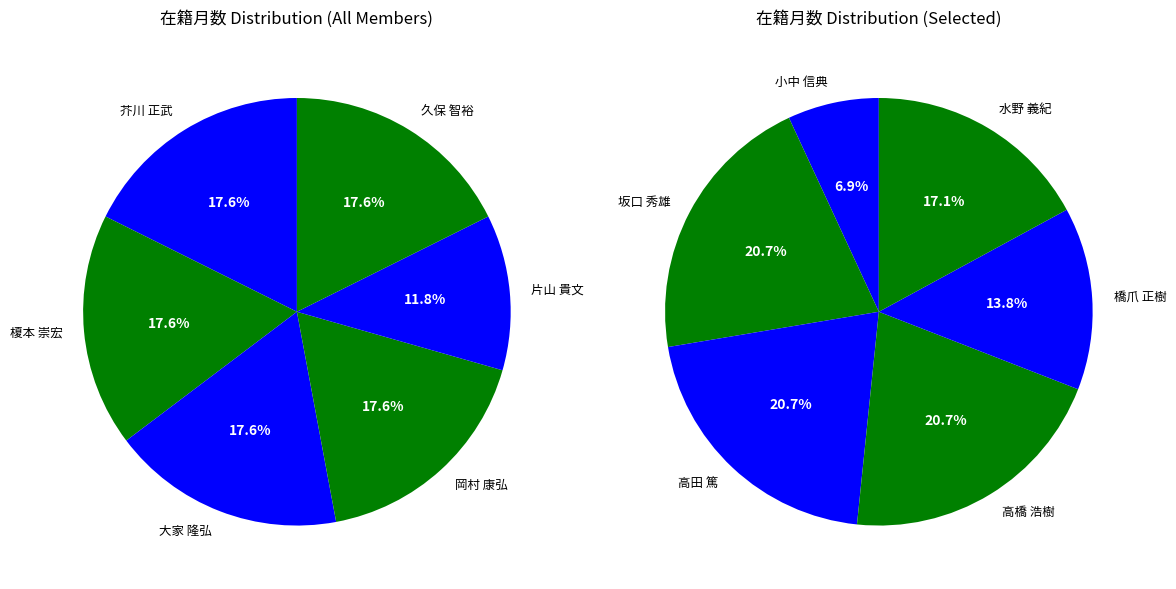

True or false: 坂口 秀雄 accounts for 3% of the total.

False